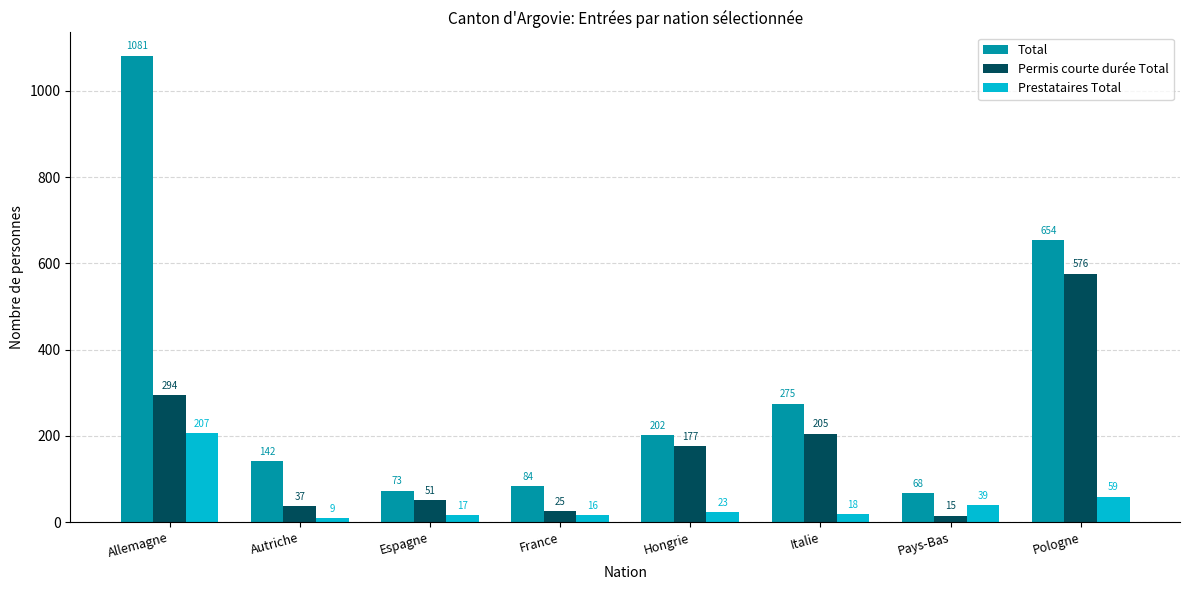

Which series changed the most between France and Hongrie?

Permis courte durée Total